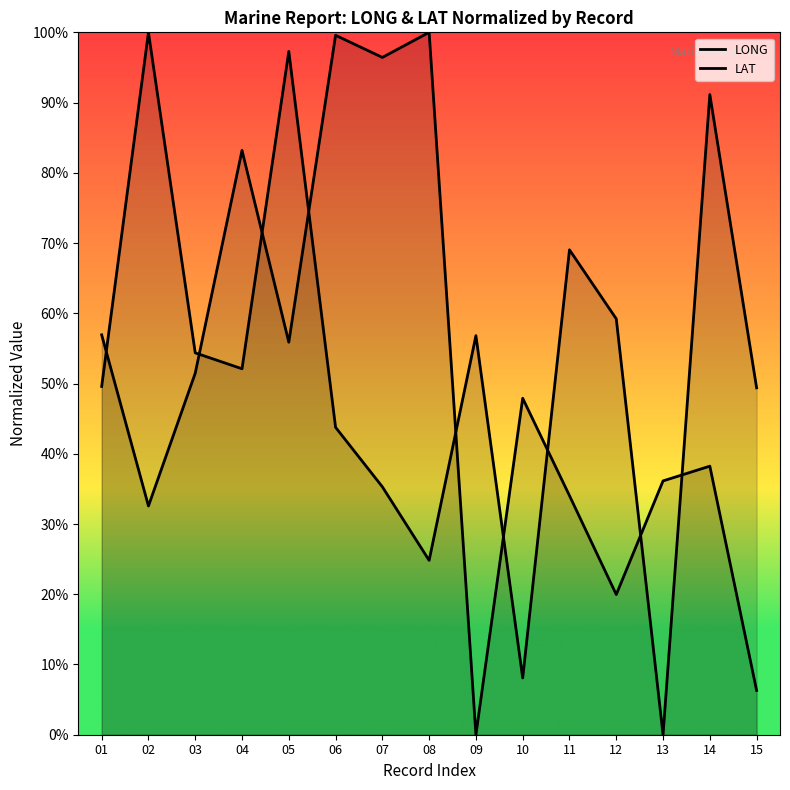

What is the difference between the second highest and minimum values in the LAT series?

99.6